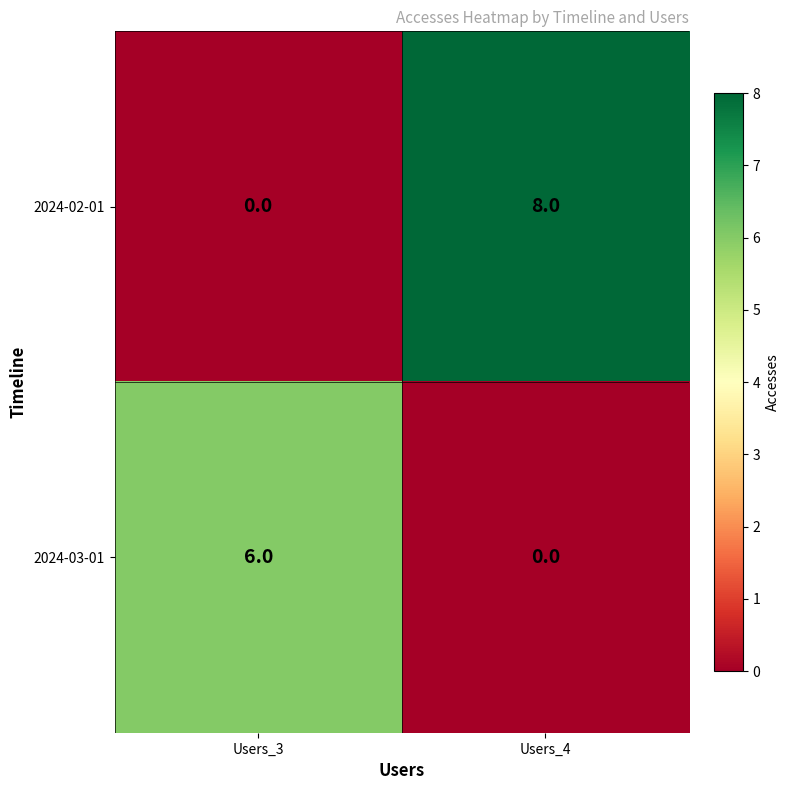

Between Users_3 and Users_4, which series saw the biggest shift?

2024-02-01